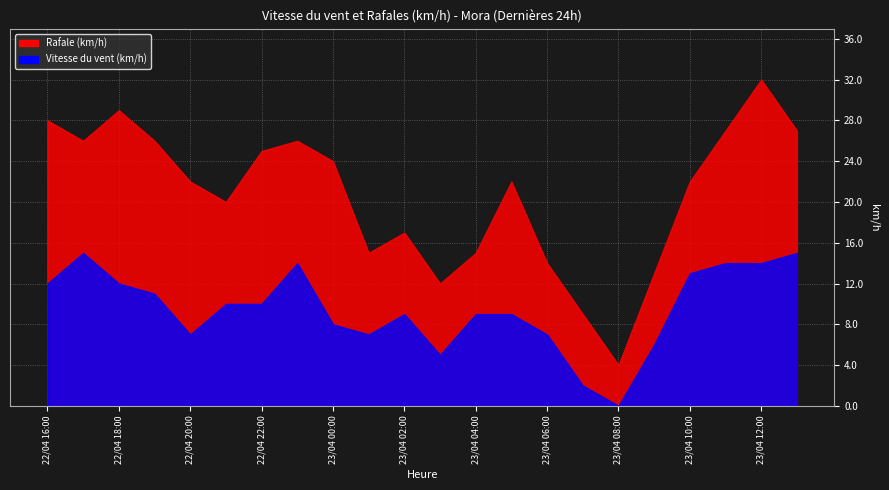

Which category has the highest value across all series?

23/04 12:00